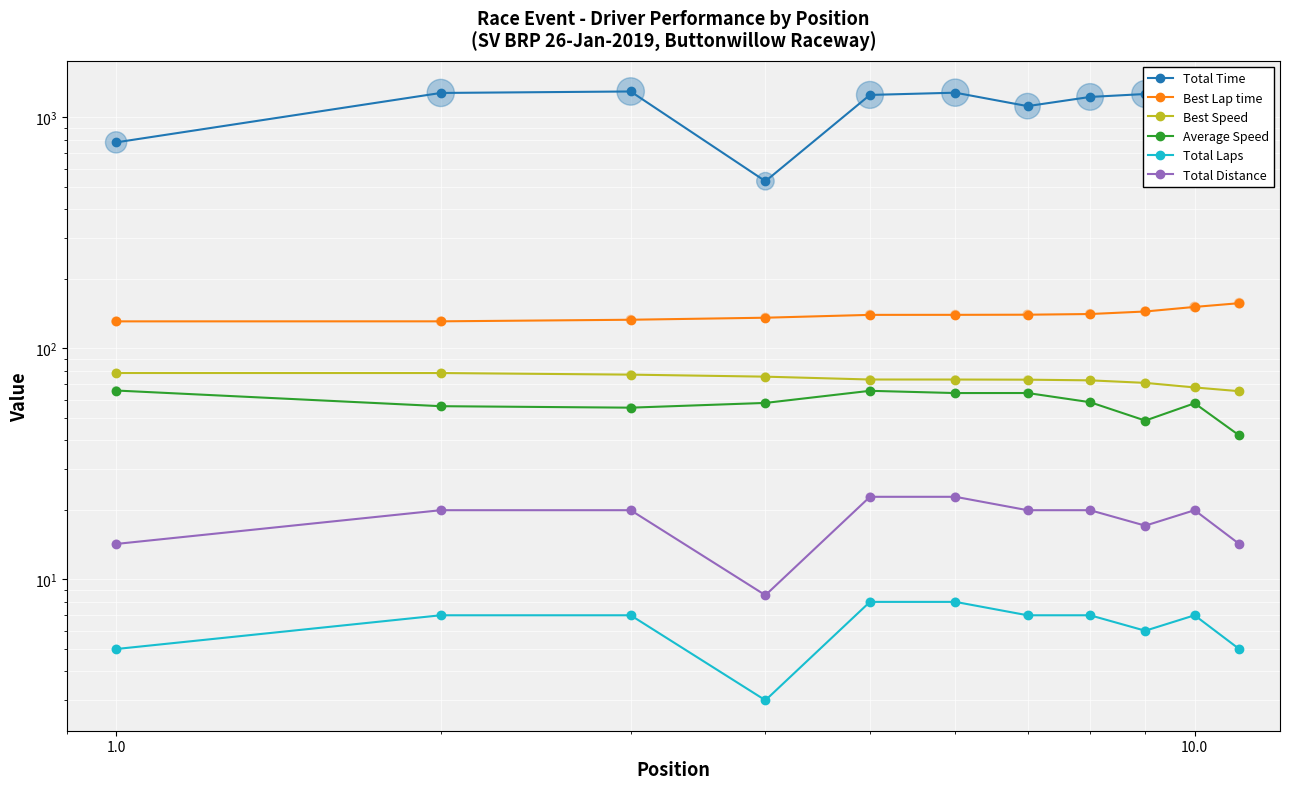

Which series contains the highest Y value?

Total Time